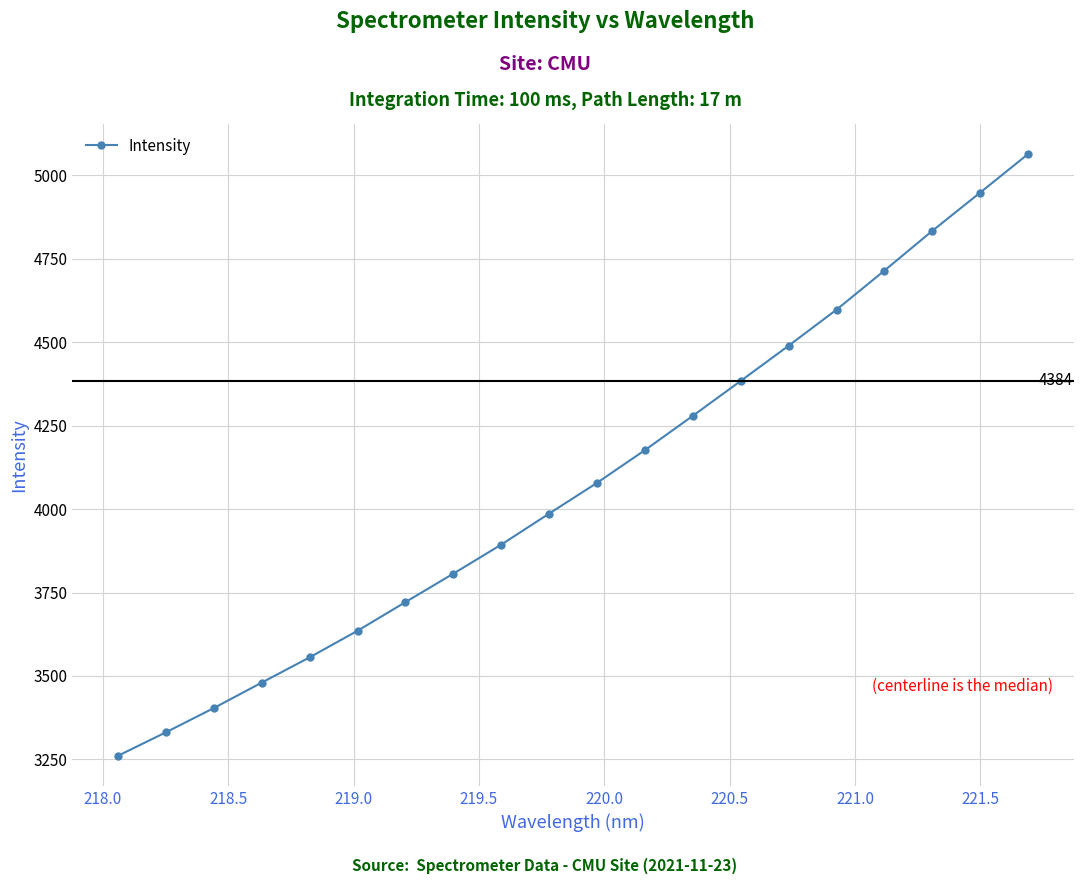

True or false: there are more than 1 points higher than both neighbors.

False